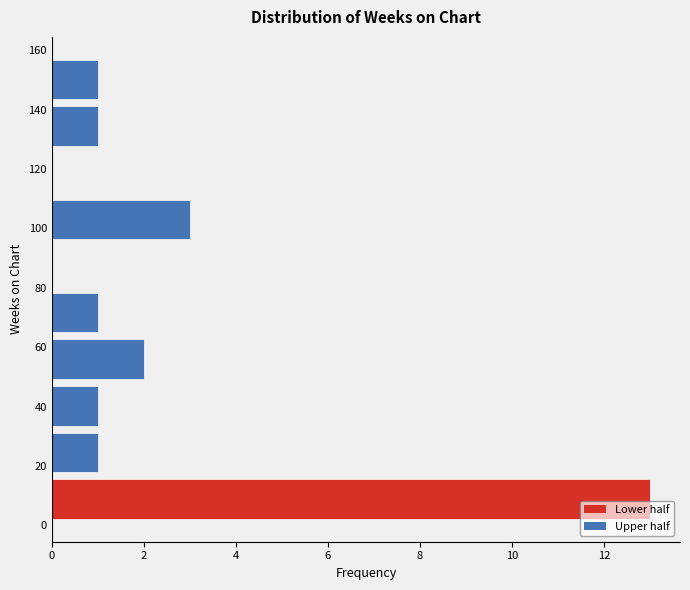

How long is the bar that spans 142 to 158 on the y-axis? Neither the bar edges nor the lengths are printed on the chart, so give them approximately, as read against the axes.

1